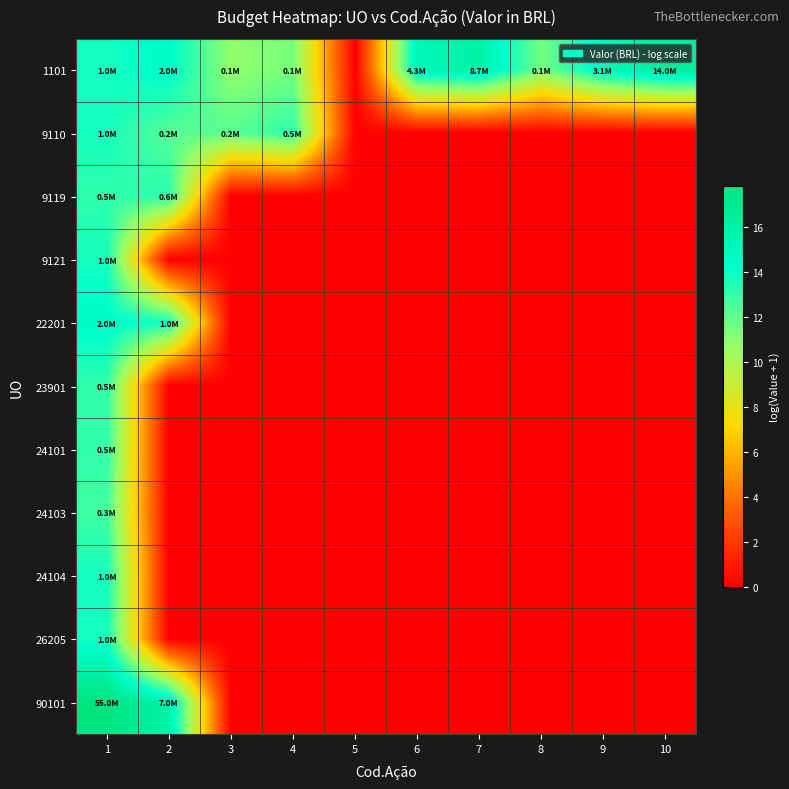

At which category is the sum across all series the highest?

1